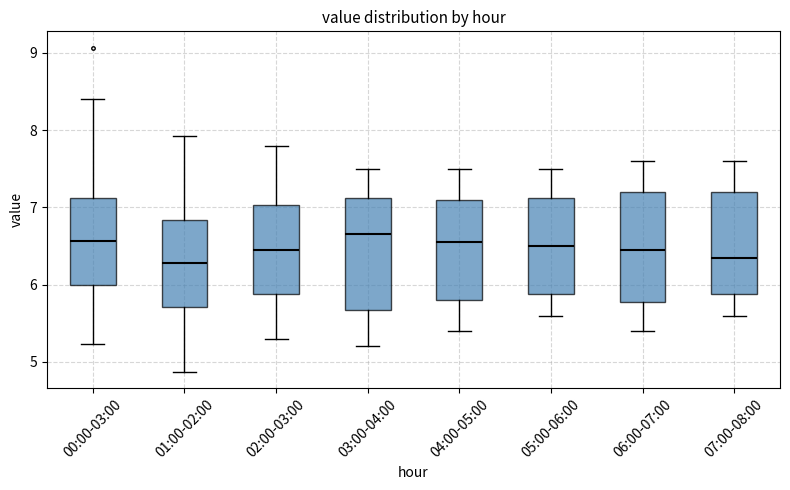

Reading left to right, read every box against the y-axis: the position of its median line, the range the box covers, and the ends of its whiskers. The values are not printed on the chart, so give them approximately, as read against the axis.

00:00-03:00: median 6.6, box 6.0 to 7.1, whiskers 5.2 to 8.4
01:00-02:00: median 6.3, box 5.7 to 6.8, whiskers 4.9 to 7.9
02:00-03:00: median 6.5, box 5.9 to 7.0, whiskers 5.3 to 7.8
03:00-04:00: median 6.7, box 5.7 to 7.1, whiskers 5.2 to 7.5
04:00-05:00: median 6.6, box 5.8 to 7.1, whiskers 5.4 to 7.5
05:00-06:00: median 6.5, box 5.9 to 7.1, whiskers 5.6 to 7.5
06:00-07:00: median 6.5, box 5.8 to 7.2, whiskers 5.4 to 7.6
07:00-08:00: median 6.4, box 5.9 to 7.2, whiskers 5.6 to 7.6